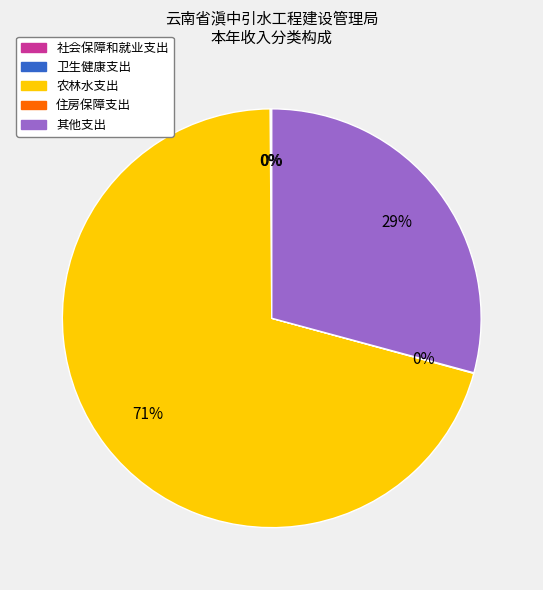

To the nearest percent, what is the average slice percentage?

20%